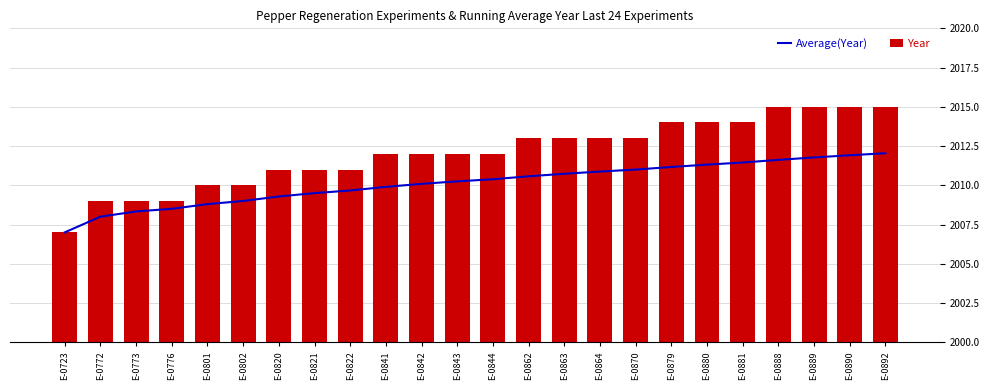

Reading left to right, list all the values displayed in this chart.

Average(Year): E-0723=2007.0	E-0772=2008.0	E-0773=2008.3	E-0776=2008.5	E-0801=2008.8	E-0802=2009.0	E-0820=2009.3	E-0821=2009.5	E-0822=2009.7	E-0841=2009.9	E-0842=2010.1	E-0843=2010.2	E-0844=2010.4	E-0862=2010.6	E-0863=2010.7	E-0864=2010.9	E-0870=2011.0	E-0879=2011.2	E-0880=2011.3	E-0881=2011.5	E-0888=2011.6	E-0889=2011.8	E-0890=2011.9	E-0892=2012.0
Year: E-0723=2007.0	E-0772=2009.0	E-0773=2009.0	E-0776=2009.0	E-0801=2010.0	E-0802=2010.0	E-0820=2011.0	E-0821=2011.0	E-0822=2011.0	E-0841=2012.0	E-0842=2012.0	E-0843=2012.0	E-0844=2012.0	E-0862=2013.0	E-0863=2013.0	E-0864=2013.0	E-0870=2013.0	E-0879=2014.0	E-0880=2014.0	E-0881=2014.0	E-0888=2015.0	E-0889=2015.0	E-0890=2015.0	E-0892=2015.0